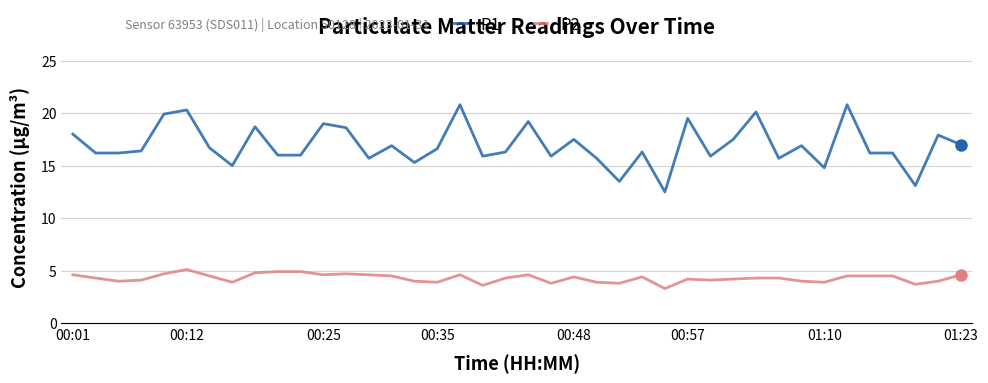

List the series in order of their peak value, highest first.

P1, P2